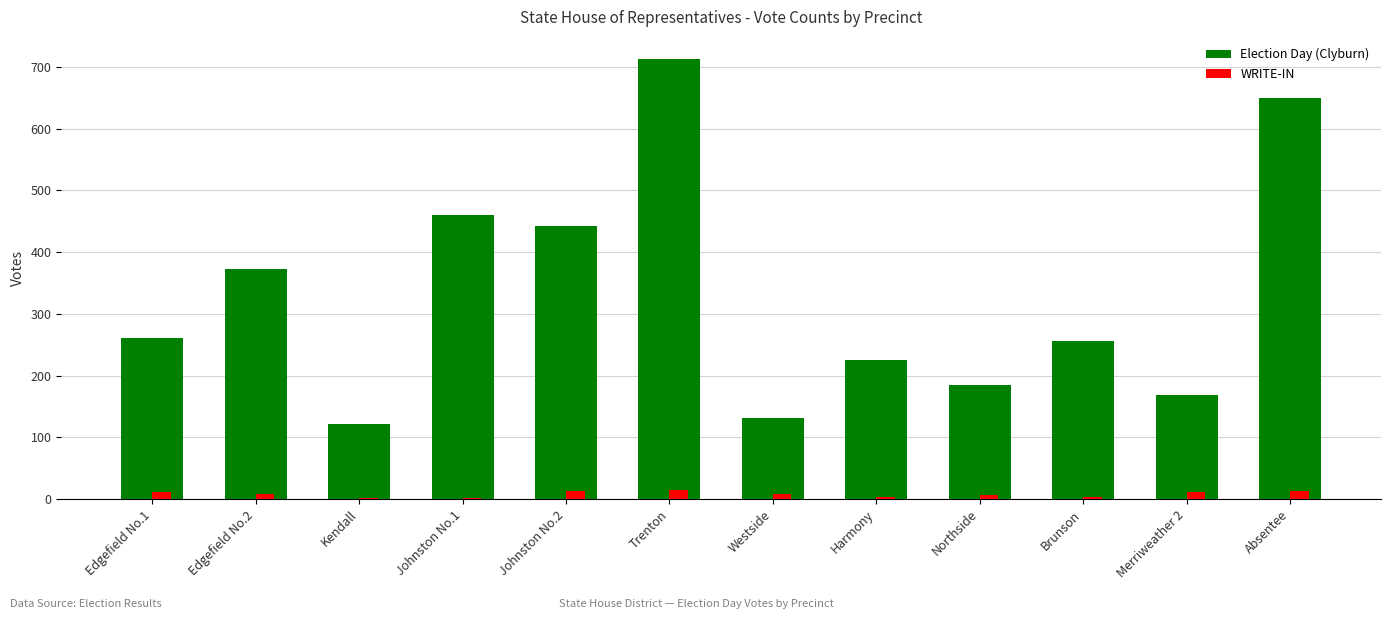

Which series has the widest spread of values?

Election Day (Clyburn)